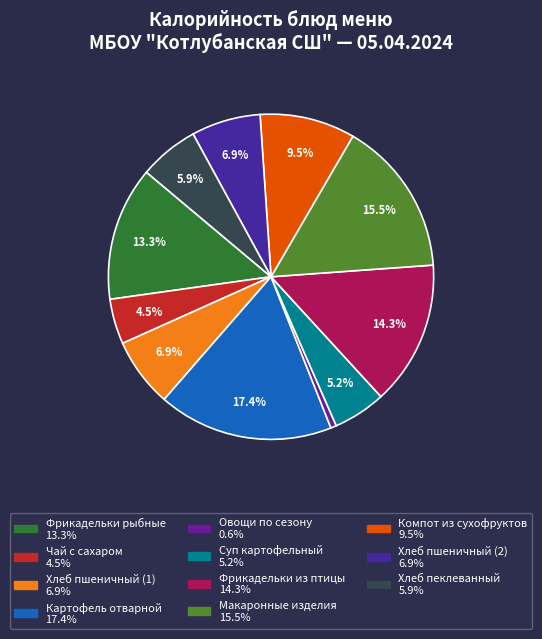

Count the number of slices in the pie.

11